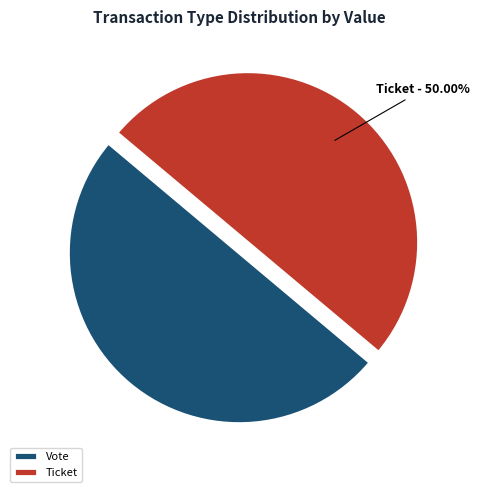

What is the ratio of the value at Ticket to the value at Vote?

1.0